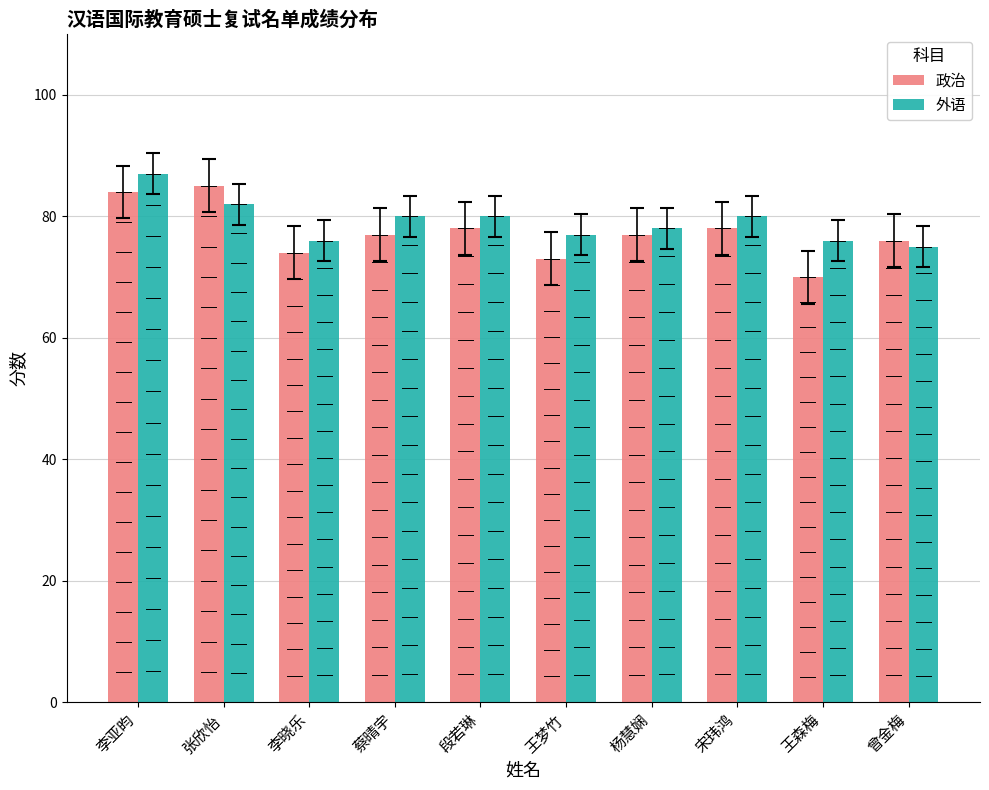

What is the maximum value shown in the chart?

87